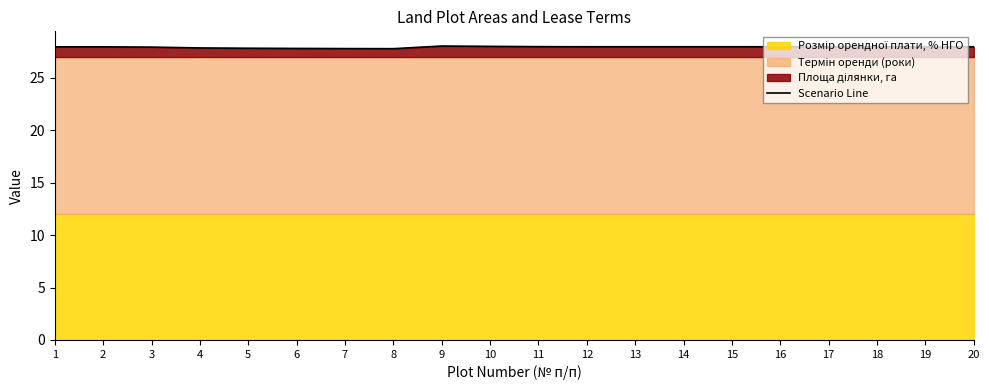

Approximately how many times larger is the value at 3 compared to 9?

1.0